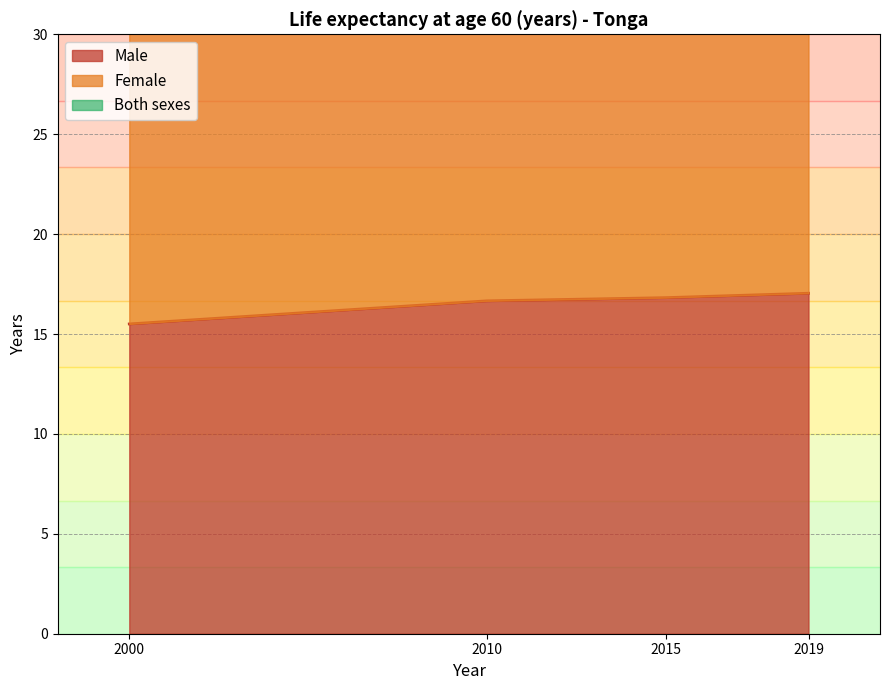

At how many categories does at least one series exceed 16?

4